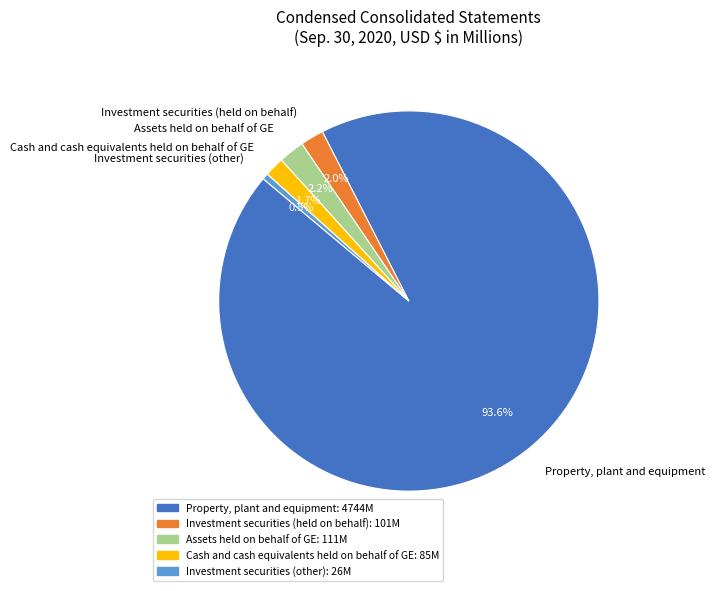

Count the number of slices in the pie.

5